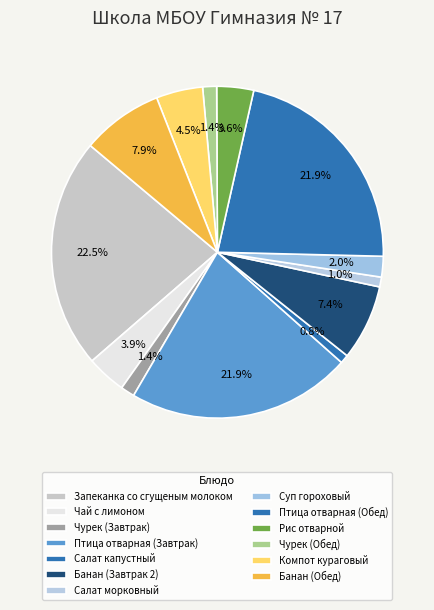

Is there a majority slice in this chart?

No